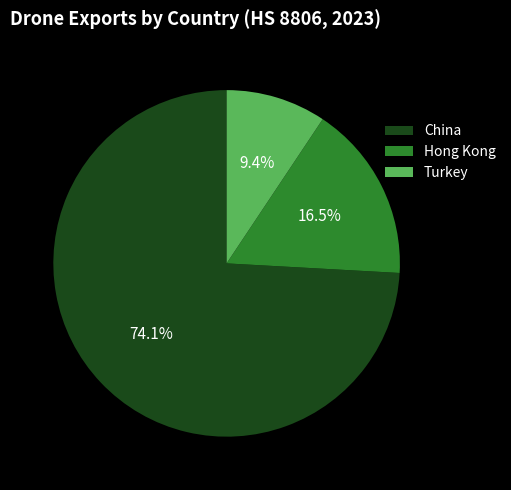

Do Hong Kong and Turkey together represent more than half of the pie?

No